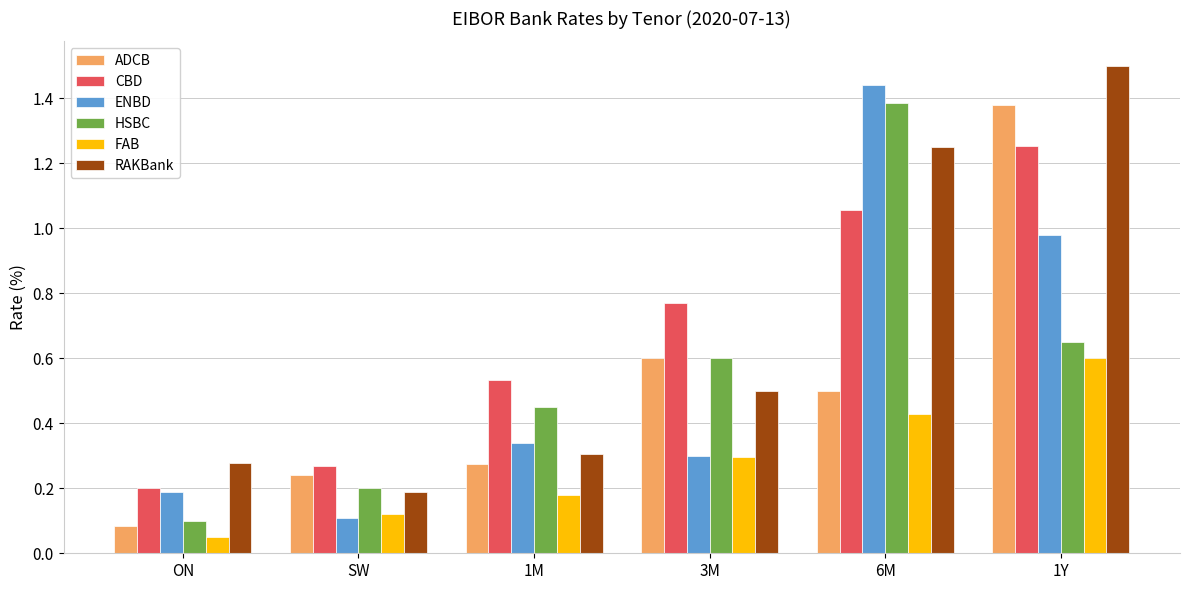

Which series has the largest range (max minus min)?

ENBD